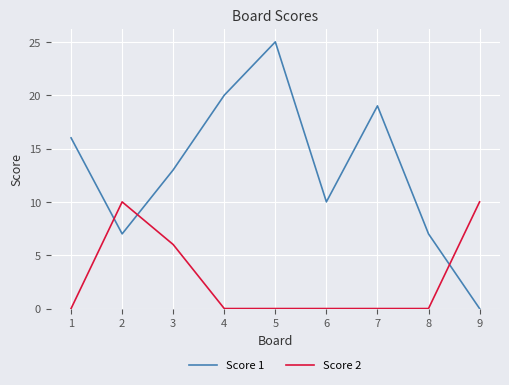

What is the maximum value shown in the chart?

25